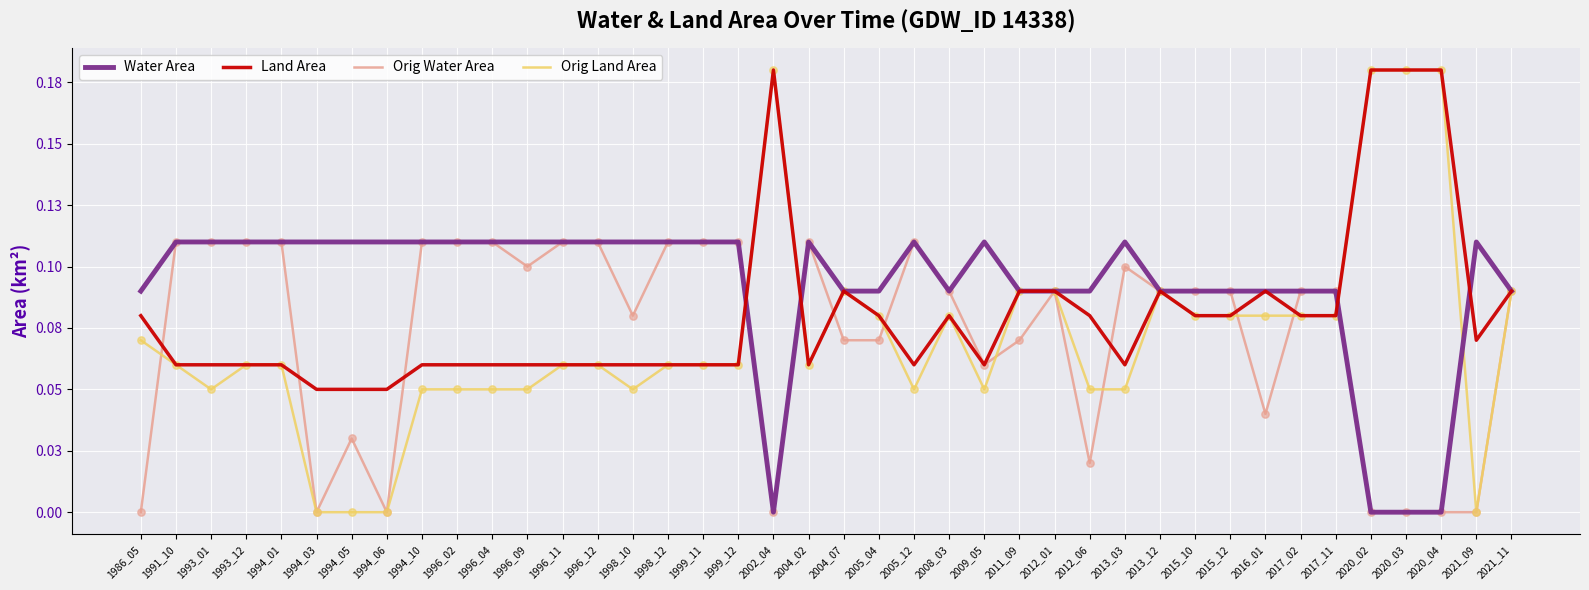

Is the value of Water Area at 2005_12 greater than the value of Land Area at 1996_04?

Yes